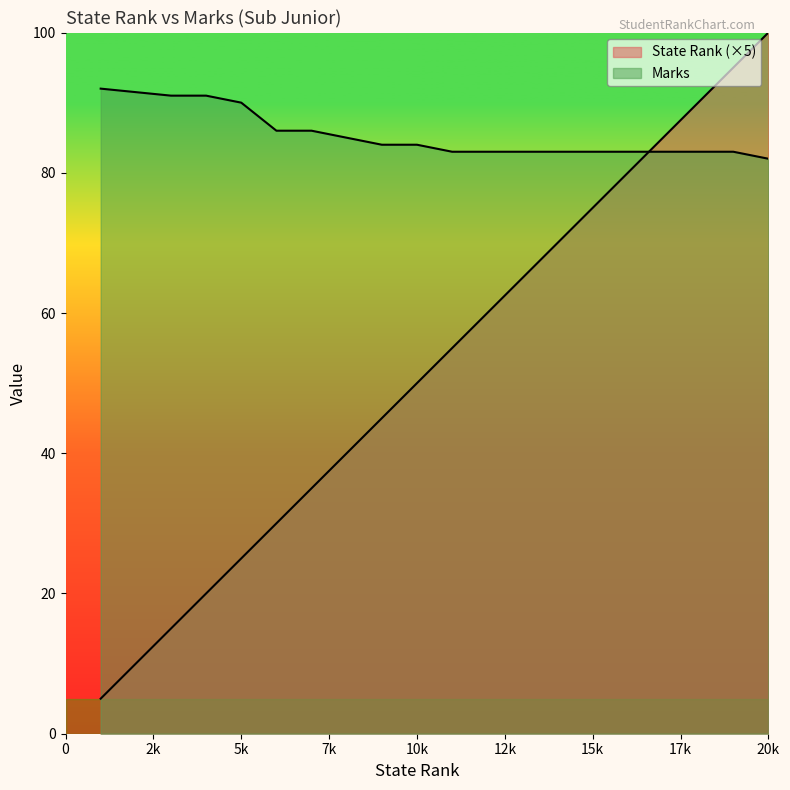

Where do Marks and State Rank first cross each other?

16 and 17